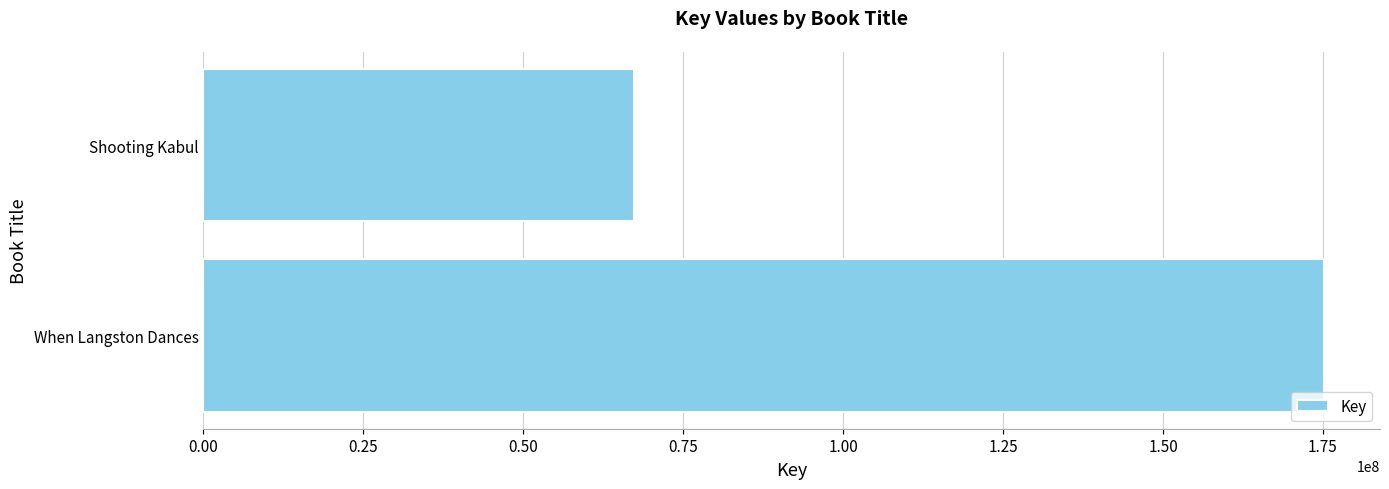

How many bars are there in total?

2